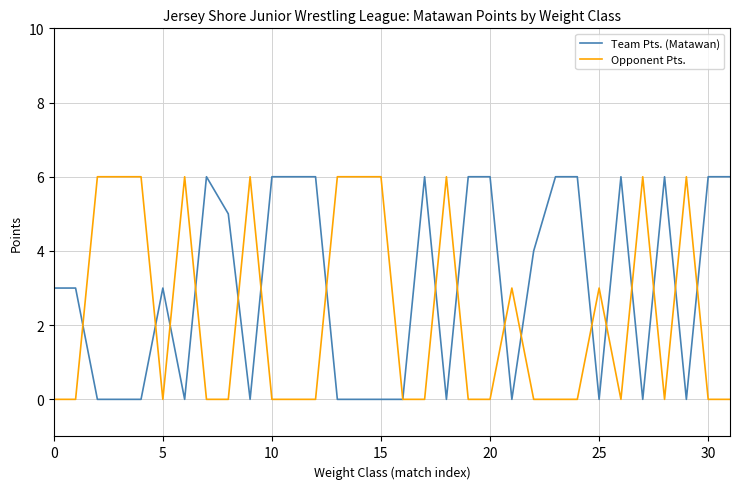

What is the maximum value shown in the chart?

6